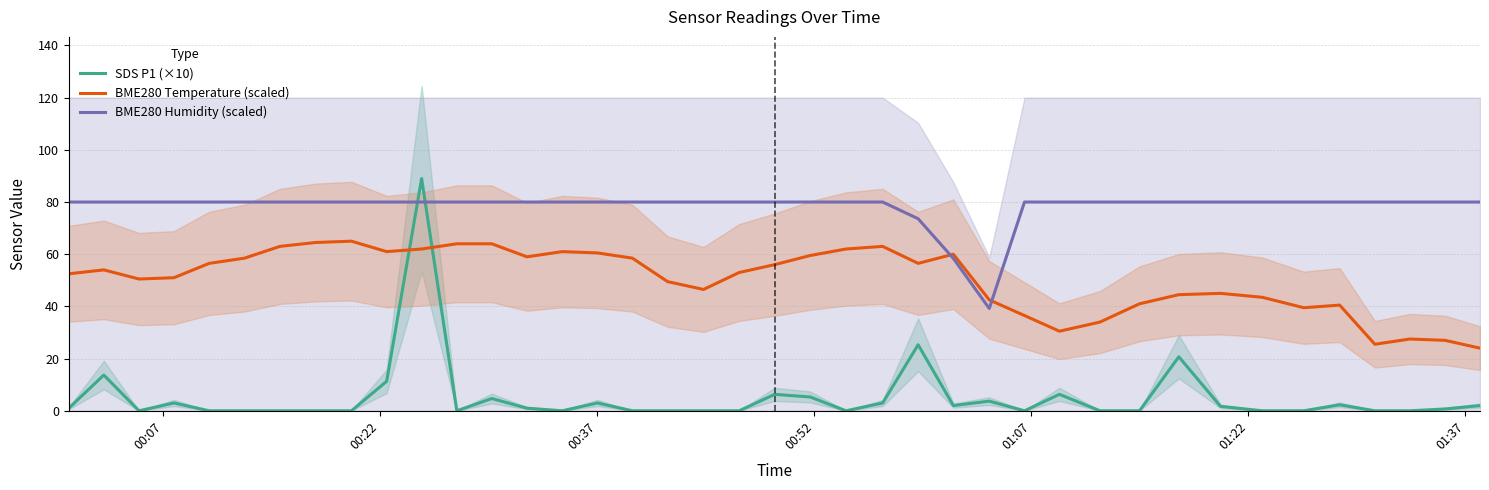

What is the highest value of the SDS P1 (×10) series?

89.0